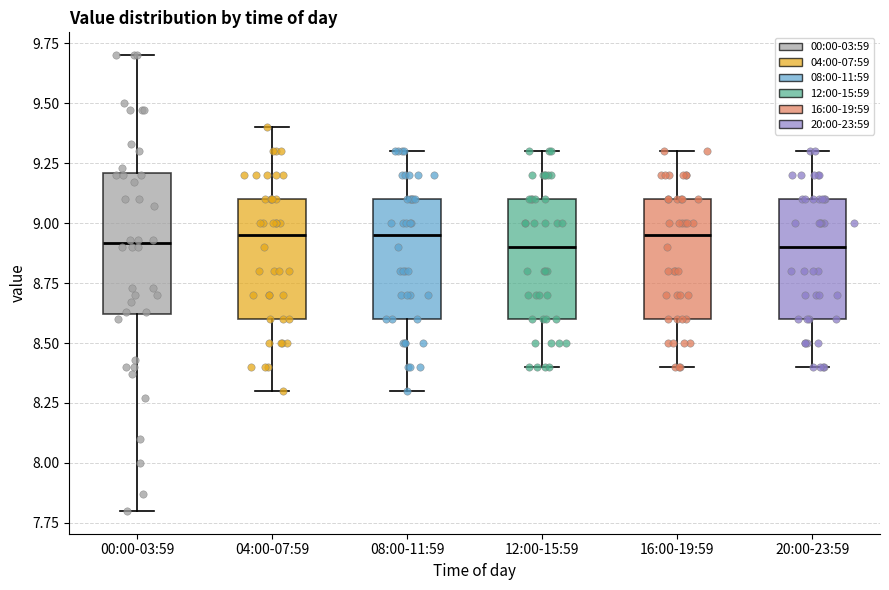

Reading left to right, read every box against the y-axis: the position of its median line, the range the box covers, and the ends of its whiskers. The values are not printed on the chart, so give them approximately, as read against the axis.

00:00-03:59: median 8.90, box 8.60 to 9.20, whiskers 7.80 to 9.70
04:00-07:59: median 8.95, box 8.60 to 9.10, whiskers 8.30 to 9.40
08:00-11:59: median 8.95, box 8.60 to 9.10, whiskers 8.30 to 9.30
12:00-15:59: median 8.90, box 8.60 to 9.10, whiskers 8.40 to 9.30
16:00-19:59: median 8.95, box 8.60 to 9.10, whiskers 8.40 to 9.30
20:00-23:59: median 8.90, box 8.60 to 9.10, whiskers 8.40 to 9.30